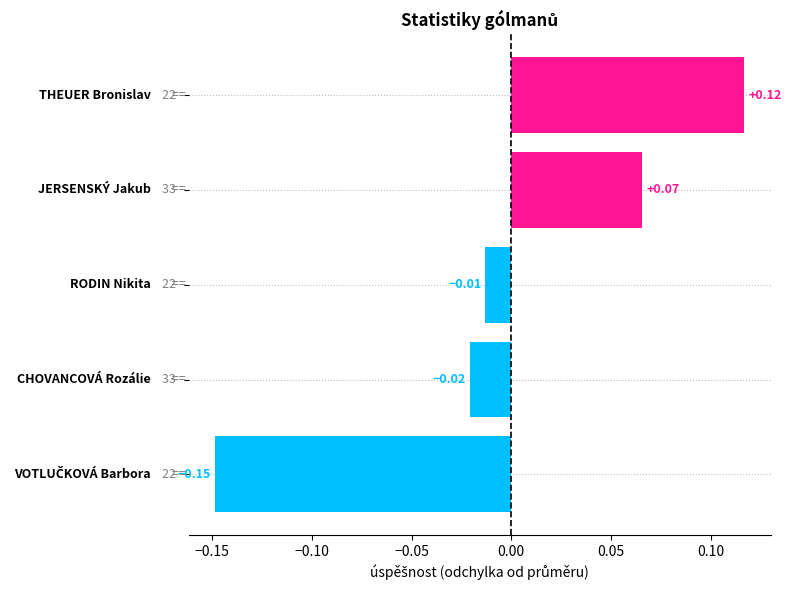

Does the chart contain stacked bars?

No